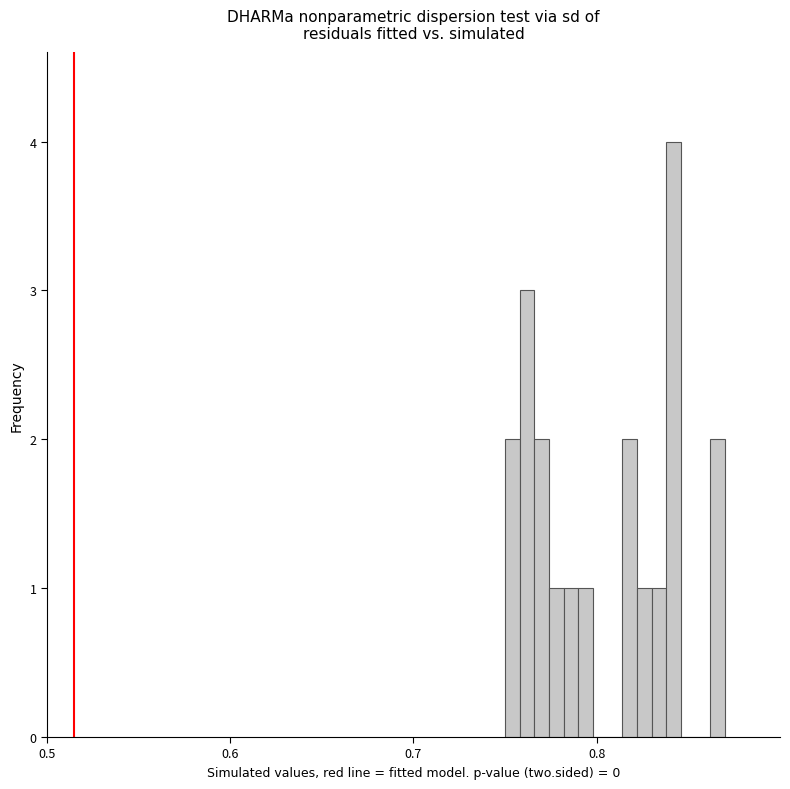

Around what value on the x-axis is the tallest bar? Give the approximate position of its centre, as read against the axis.

0.84